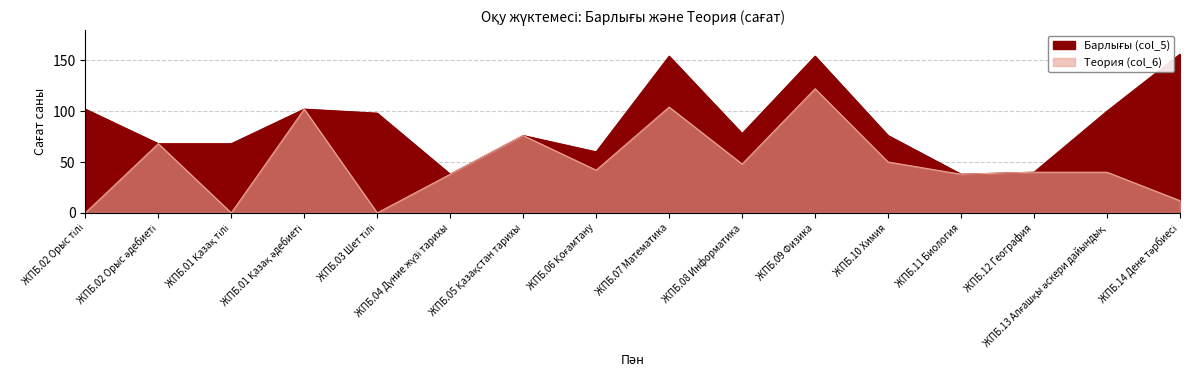

How many categories are shown in the chart?

16